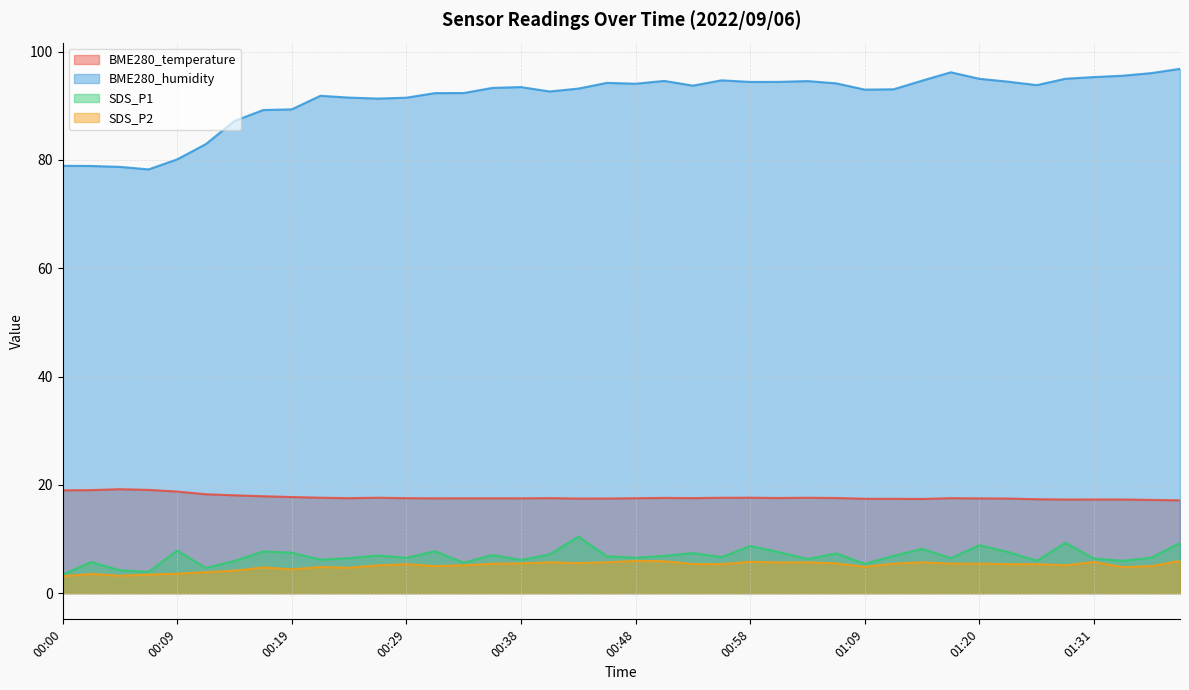

At which label does BME280_humidity first exceed 93?

00:36